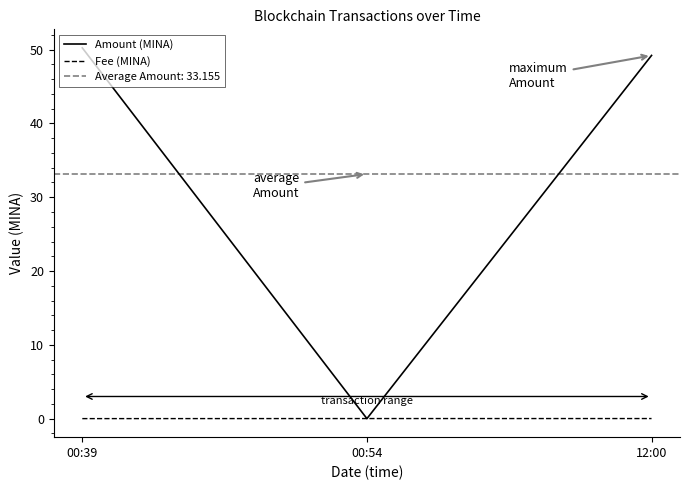

List the series in order of their overall mean, highest first.

Amount (MINA), Fee (MINA)